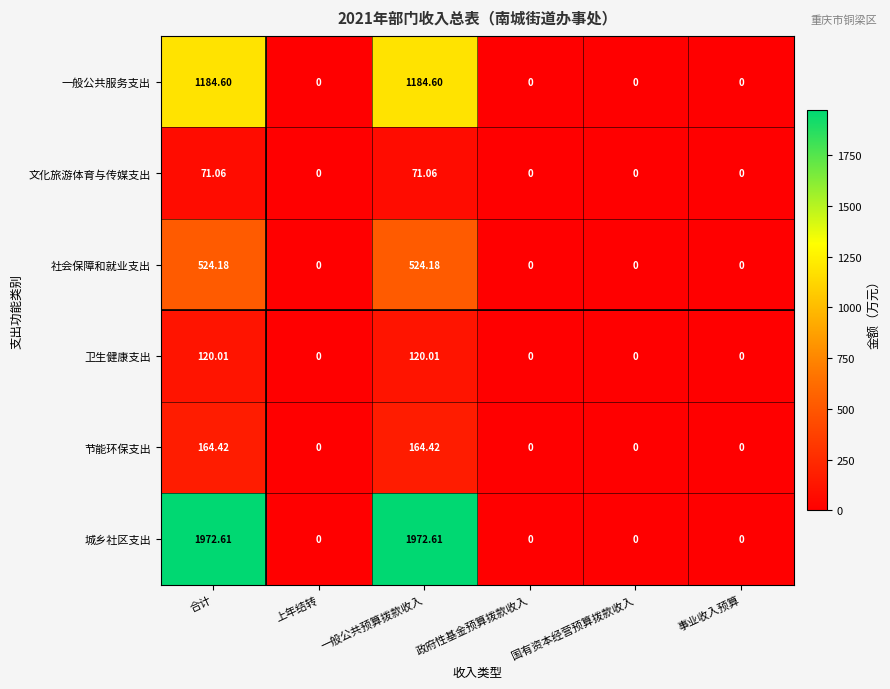

Is the value of 卫生健康支出 at 一般公共预算拨款收入 greater than the value of 一般公共服务支出 at 事业收入预算?

Yes